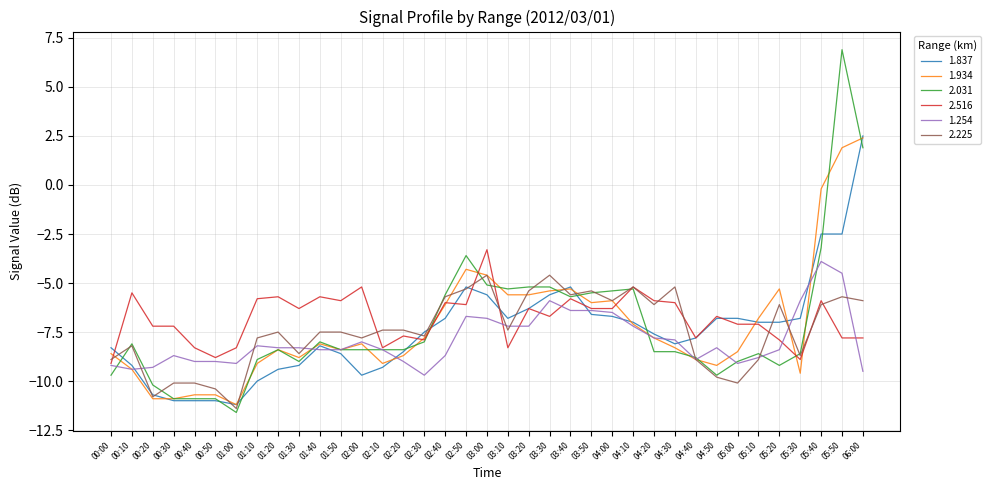

Between 01:10 and 05:20, which series saw the biggest shift?

1.934